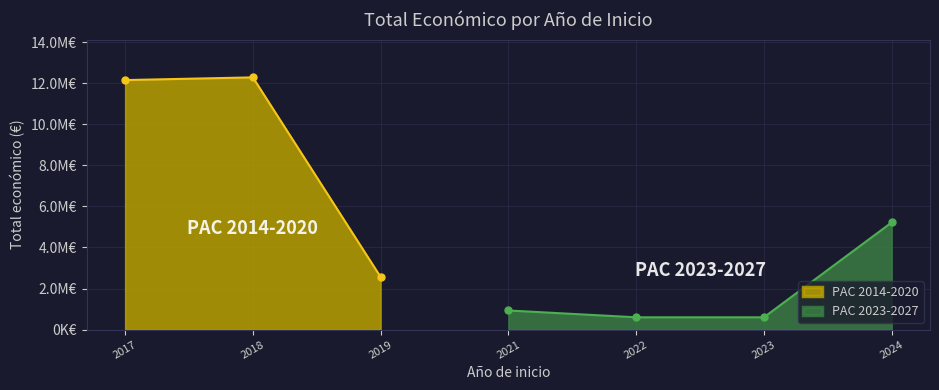

The Año de finalización series shows 580 at 2019. True or false?

False